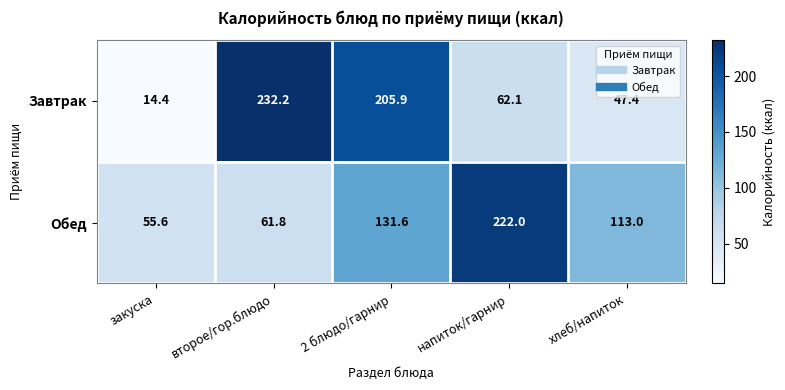

At which label does Обед first exceed 113?

2 блюдо/гарнир